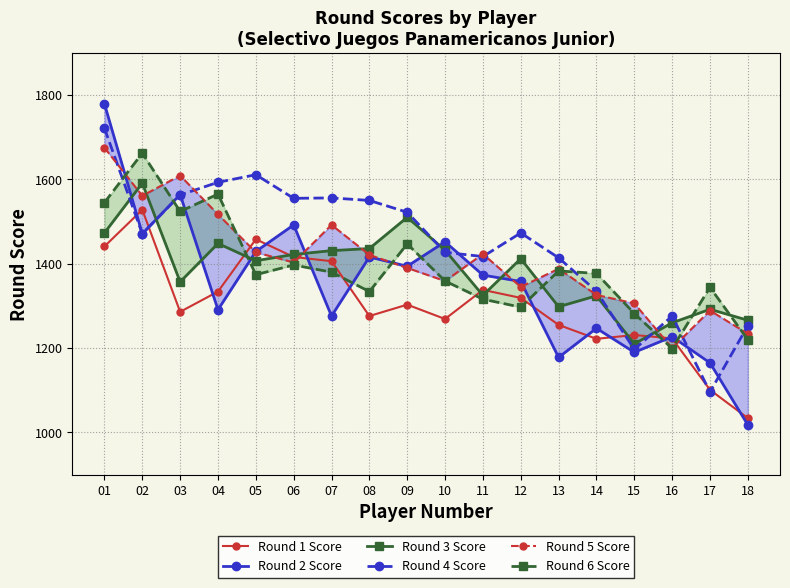

Is the value of Round 5 Score at 16 greater than the value of Round 6 Score at 15?

No